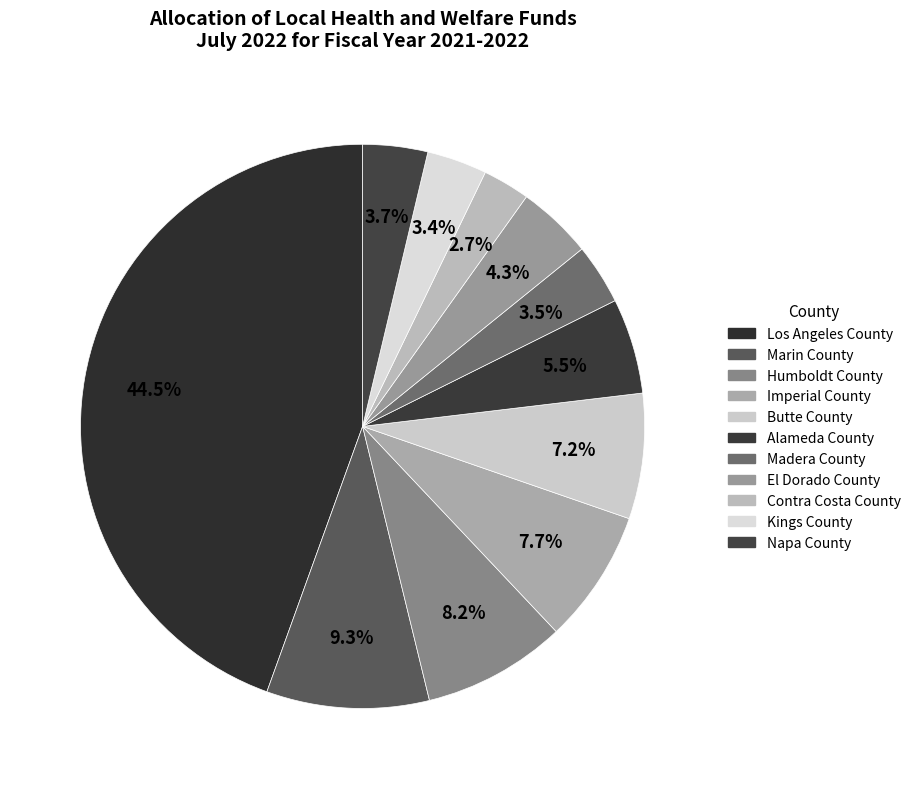

The Napa County slice represents 4% of the pie. True or false?

True